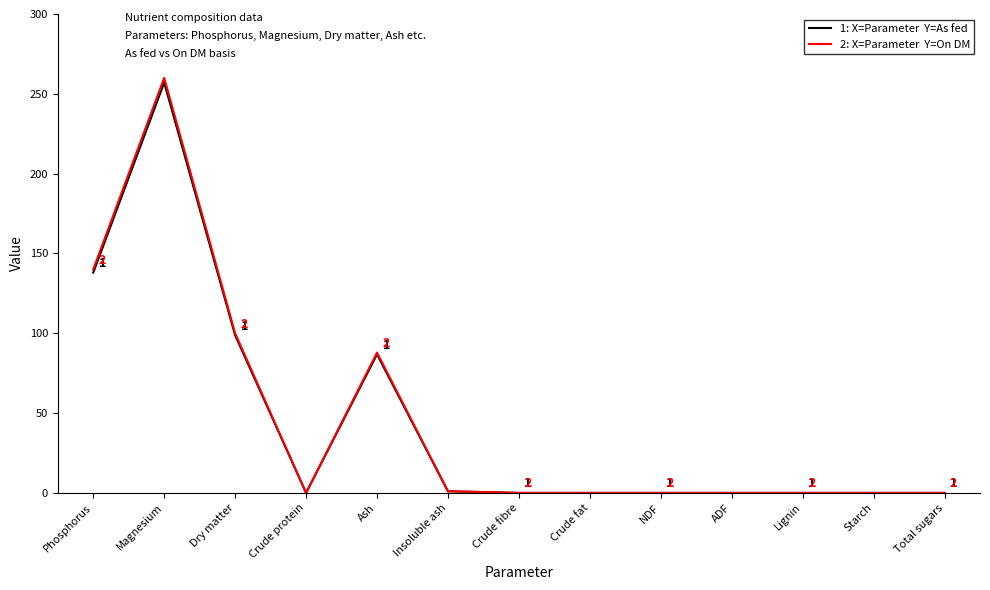

What is the spread (max minus min) of values at Magnesium?

3.0